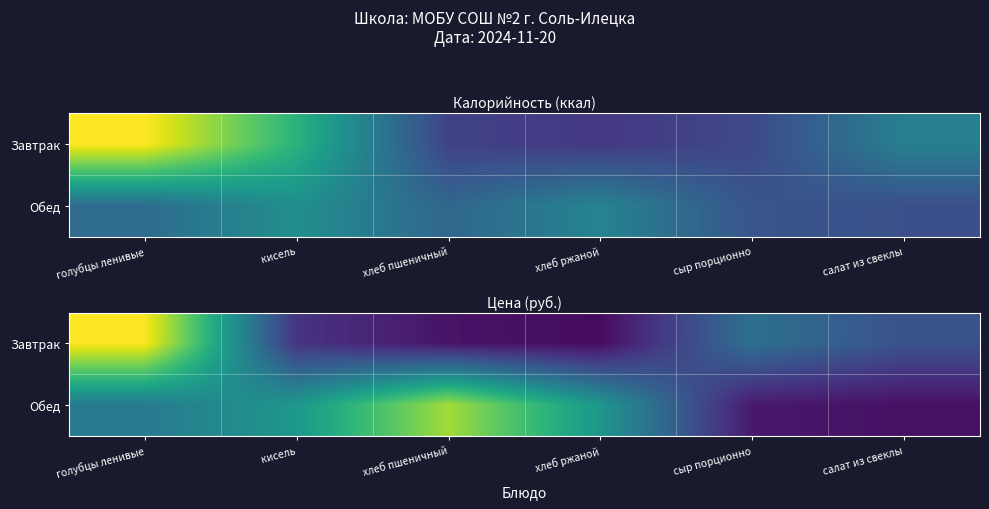

Between голубцы ленивые and хлеб ржаной, which series saw the biggest shift?

Завтрак